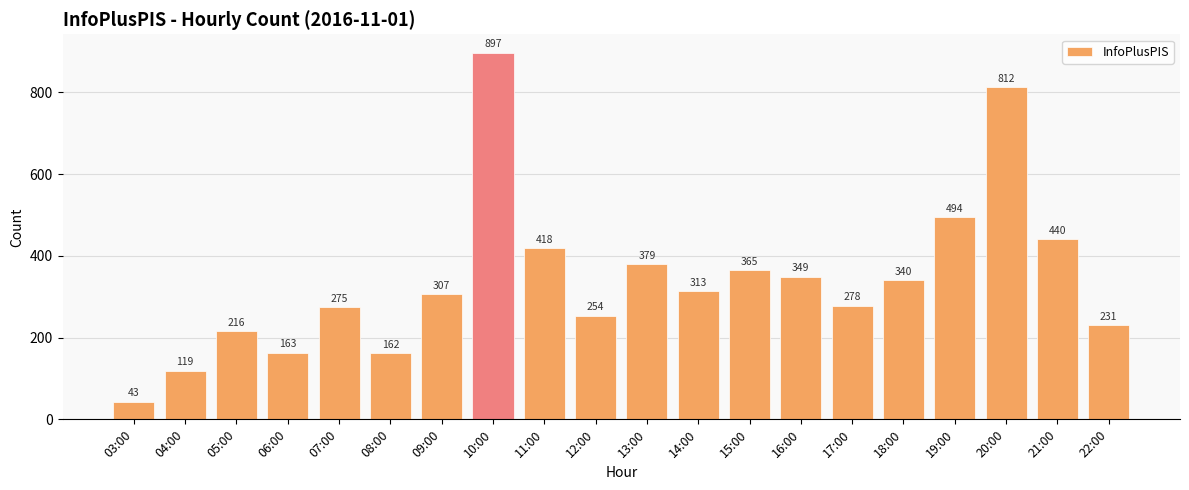

What is the smallest value displayed?

43